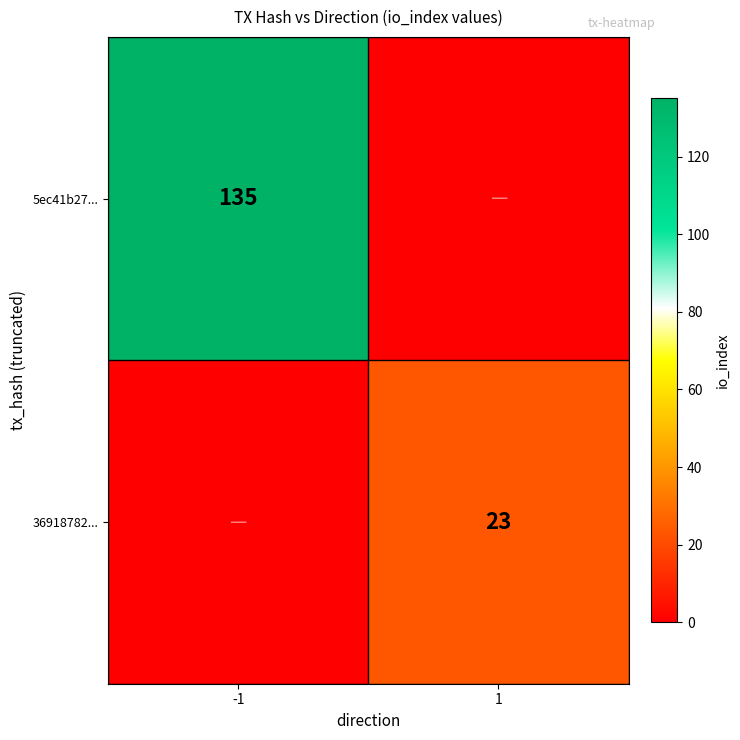

Is it true that 36918782... equals 31 at 1?

False